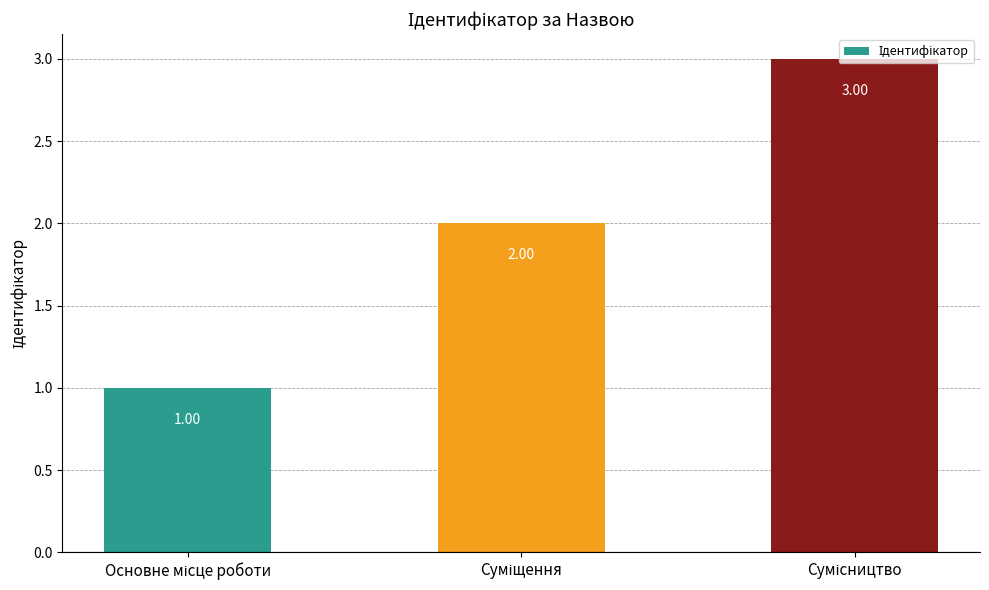

How many data points are less than 2?

1